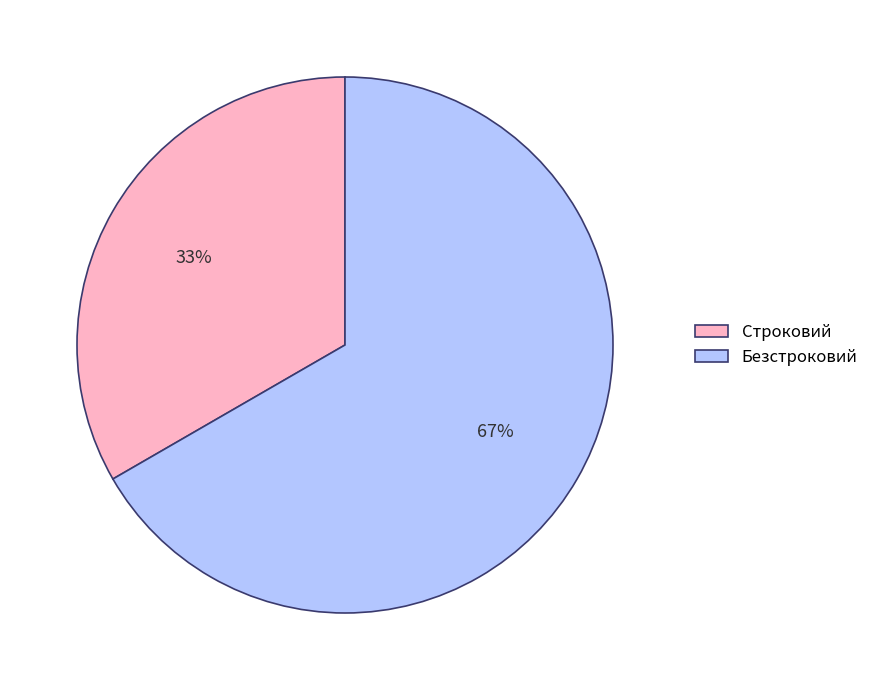

Combined, do Безстроковий and Строковий account for over 50%?

Yes